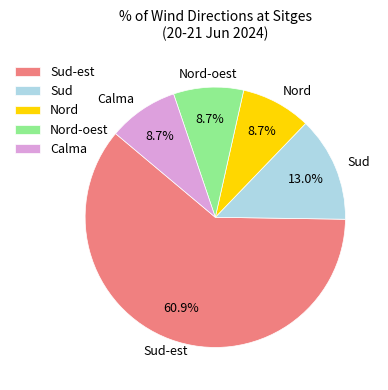

Which category has the biggest portion of the pie?

Sud-est